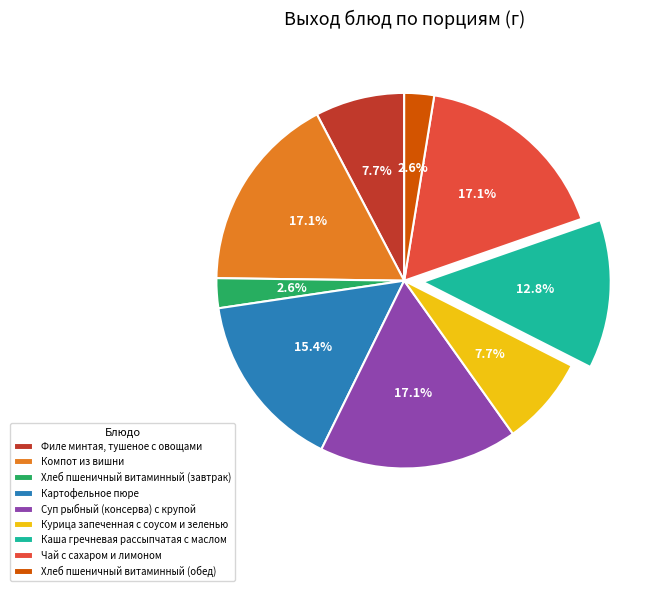

Is Каша гречневая рассыпчатая с маслом the majority of the pie?

No